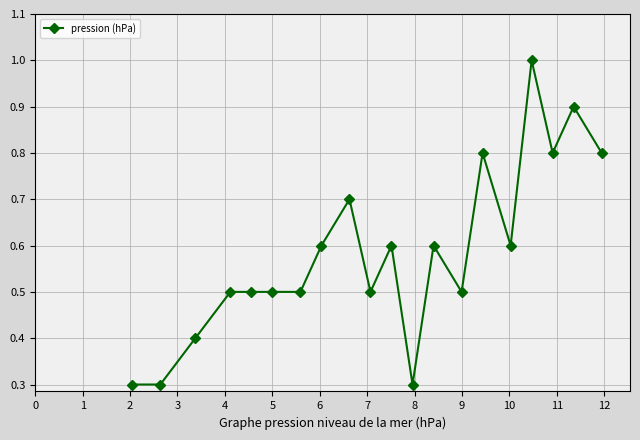

Reading left to right, list all the values displayed in this chart.

0.3	0.3	0.4	0.5	0.5	0.5	0.5	0.6	0.7	0.5	0.6	0.3	0.6	0.5	0.8	0.6	1.0	0.8	0.9	0.8